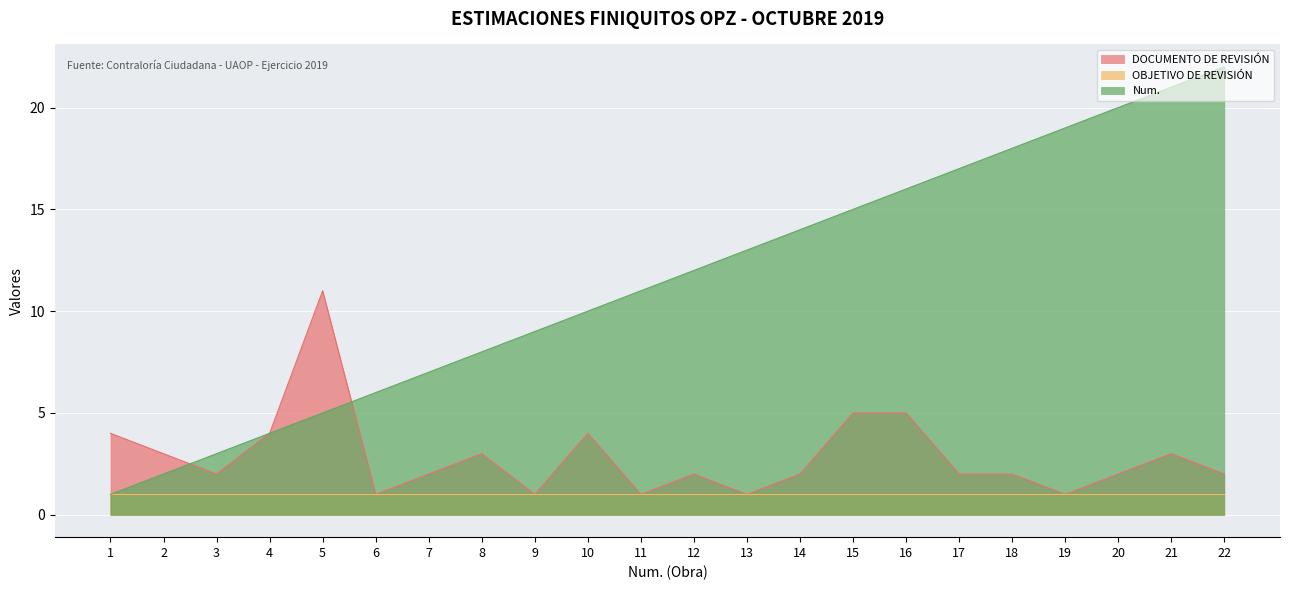

What are all the series names shown in the legend?

DOCUMENTO DE REVISIÓN, OBJETIVO DE REVISIÓN, Num.